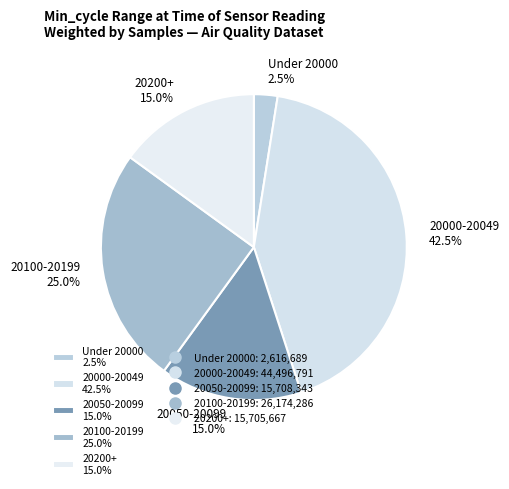

Is the sum of 20050-20099 15.0% and Under 20000 2.5% greater than half?

No